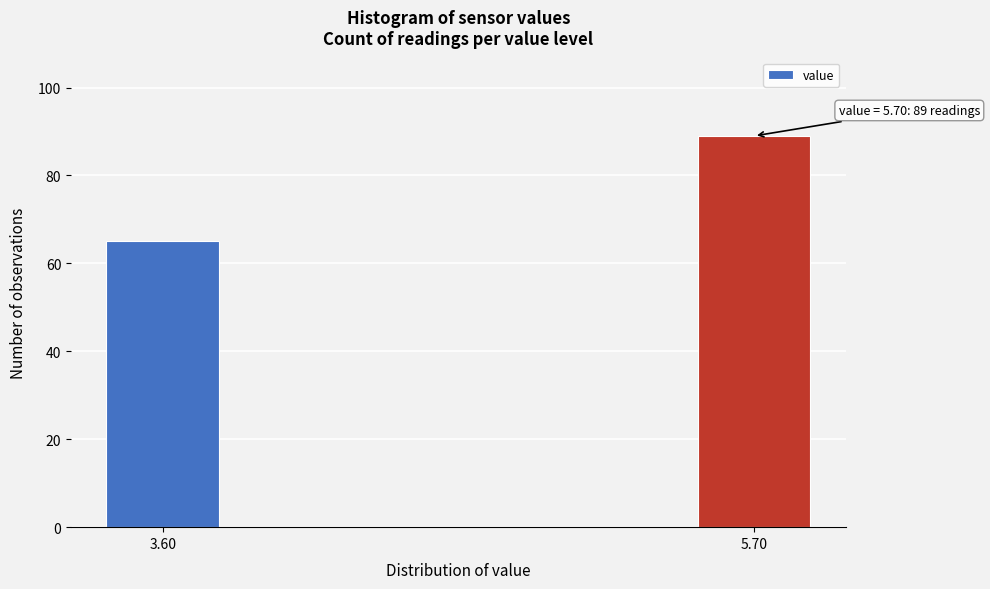

Reading left to right, extract all data points from this chart.

3.60=65	5.70=89